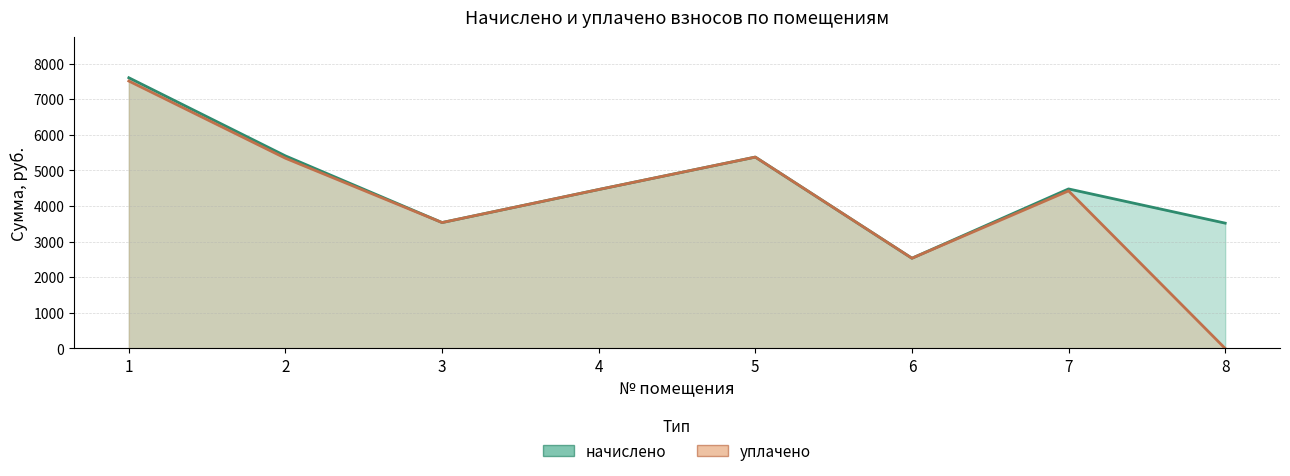

List the series in order of their peak value, highest first.

начислено, уплачено